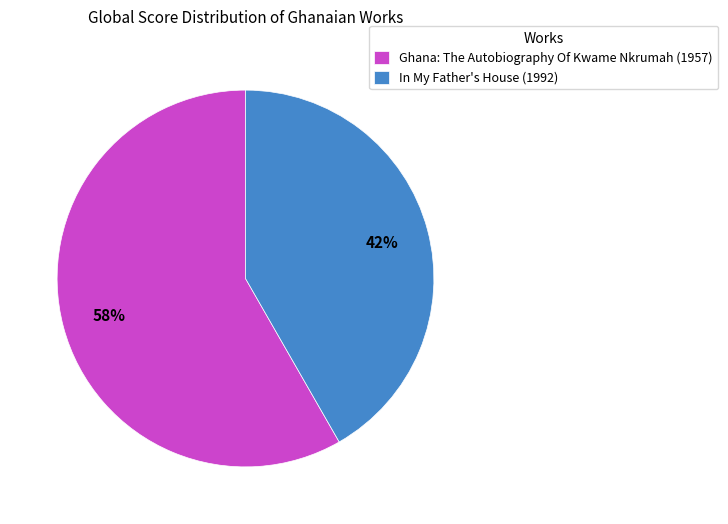

To the nearest percent, what is the combined percentage of In My Father's House (1992) and Ghana: The Autobiography Of Kwame Nkrumah (1957)?

100%